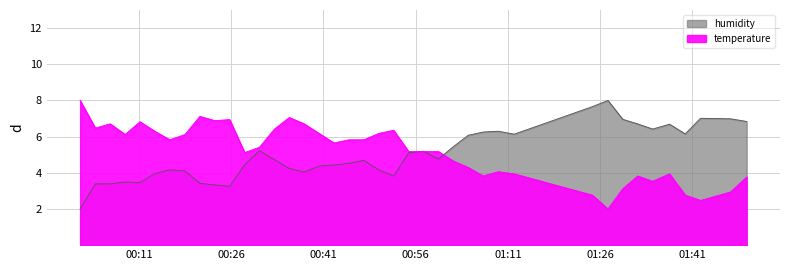

How many intersections are there between temperature and humidity?

3